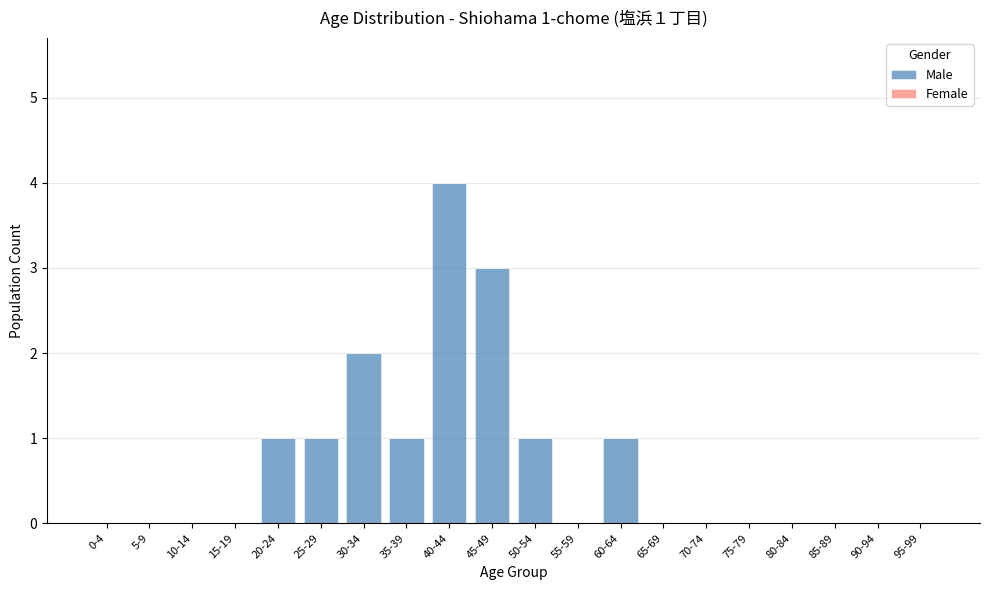

Reading left to right, extract all data points from this chart.

0-4=0	5-9=0	10-14=0	15-19=0	20-24=1	25-29=1	30-34=2	35-39=1	40-44=4	45-49=3	50-54=1	55-59=0	60-64=1	65-69=0	70-74=0	75-79=0	80-84=0	85-89=0	90-94=0	95-99=0